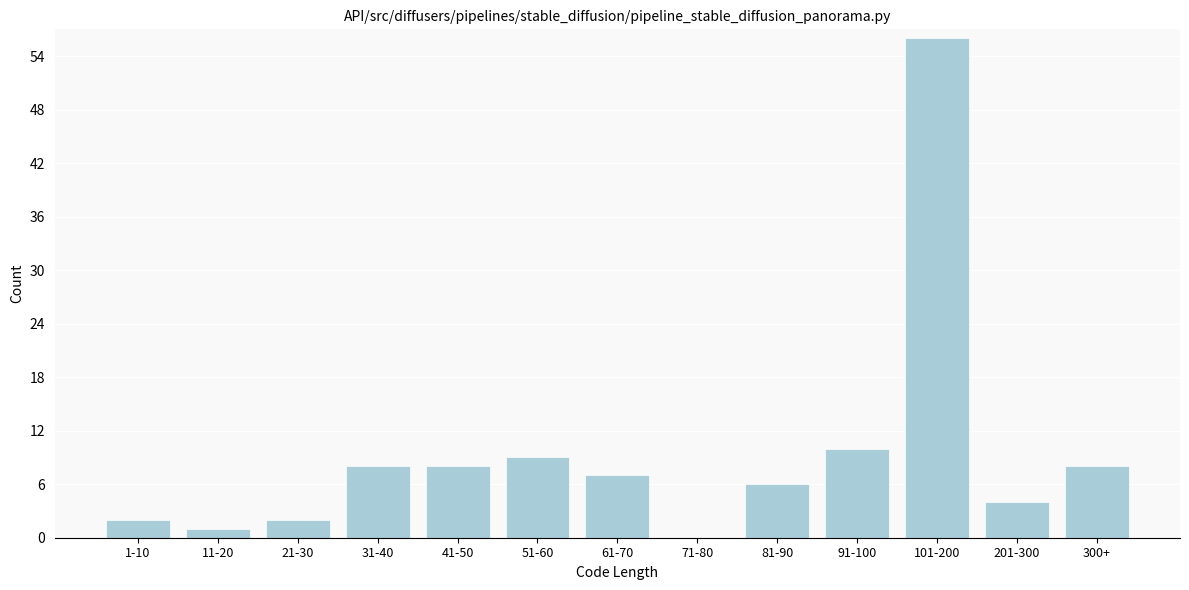

Reading right to left, what are all the values shown in this chart?

300+=8	201-300=4	101-200=56	91-100=10	81-90=6	71-80=0	61-70=7	51-60=9	41-50=8	31-40=8	21-30=2	11-20=1	1-10=2